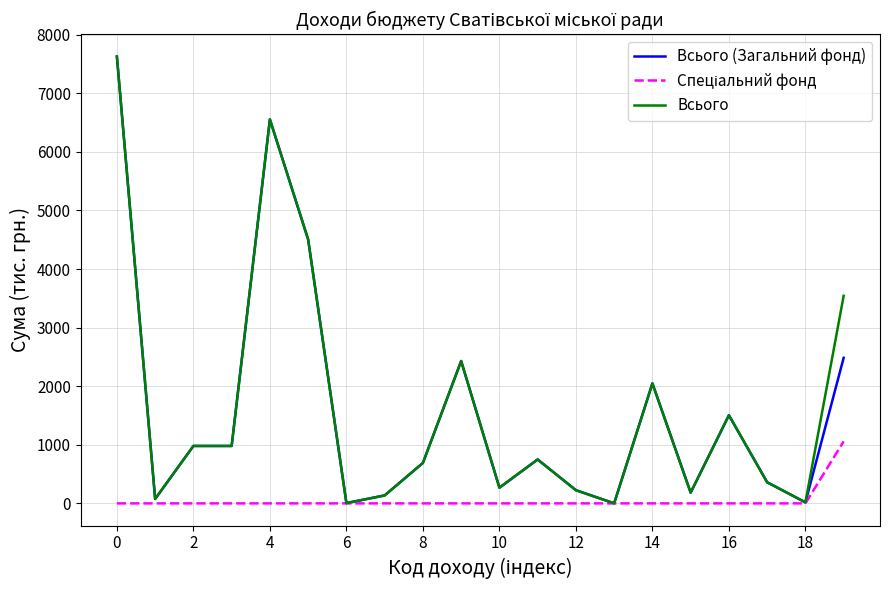

True or false: Спеціальний фонд has more than 1 points higher than both neighbors.

False